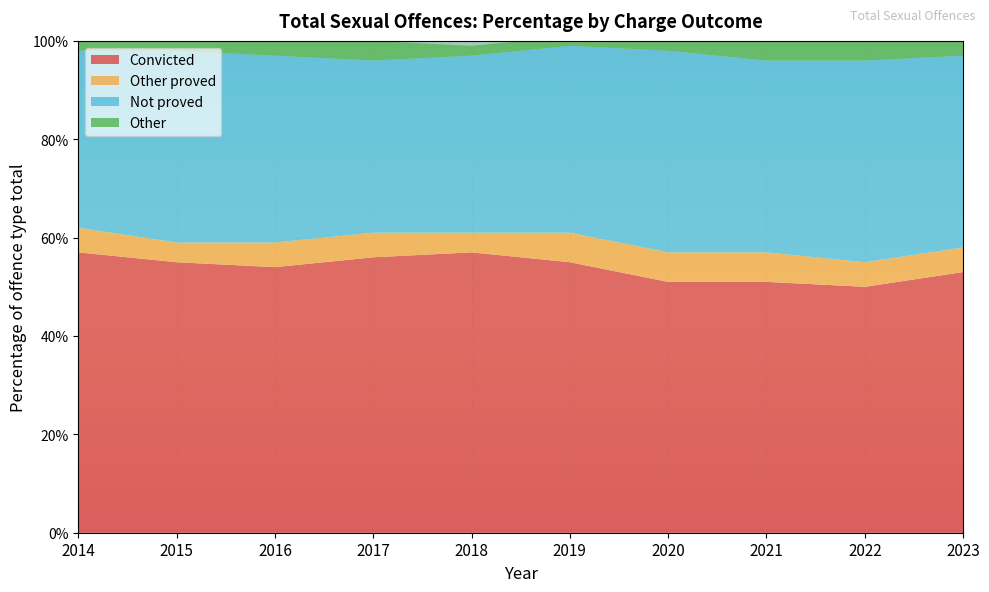

Reading left to right, extract all data points from this chart.

Convicted: 2014=0.6	2015=0.6	2016=0.5	2017=0.6	2018=0.6	2019=0.6	2020=0.5	2021=0.5	2022=0.5	2023=0.5
Other proved: 2014=0.1	2015=0.0	2016=0.1	2017=0.1	2018=0.0	2019=0.1	2020=0.1	2021=0.1	2022=0.1	2023=0.1
Not proved: 2014=0.4	2015=0.4	2016=0.4	2017=0.3	2018=0.4	2019=0.4	2020=0.4	2021=0.4	2022=0.4	2023=0.4
Other: 2014=0.0	2015=0.0	2016=0.0	2017=0.0	2018=0.0	2019=0.0	2020=0.0	2021=0.0	2022=0.0	2023=0.0